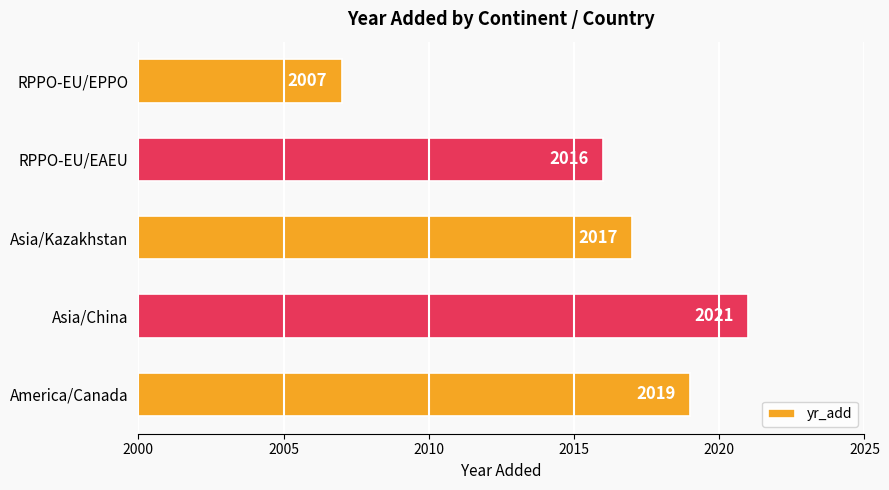

Reading top to bottom, what are all the values shown in this chart?

RPPO-EU/EPPO=2007	RPPO-EU/EAEU=2016	Asia/Kazakhstan=2017	Asia/China=2021	America/Canada=2019